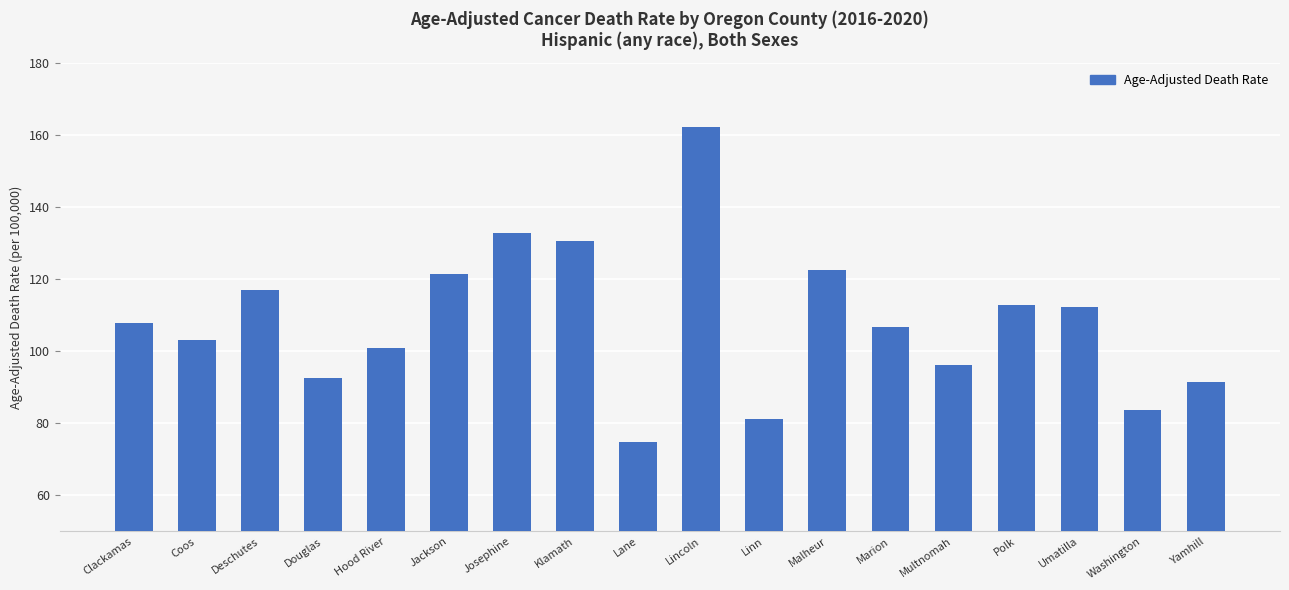

What is the sum of all values?

1949.4